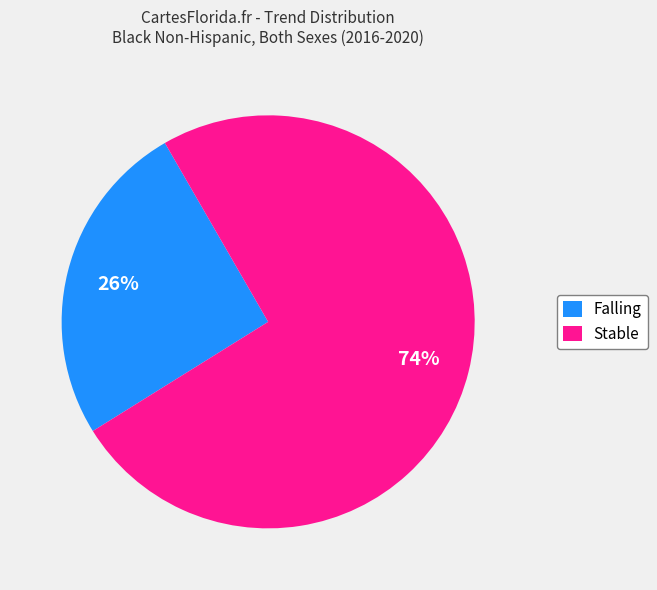

Which category has the smallest portion of the pie?

Falling